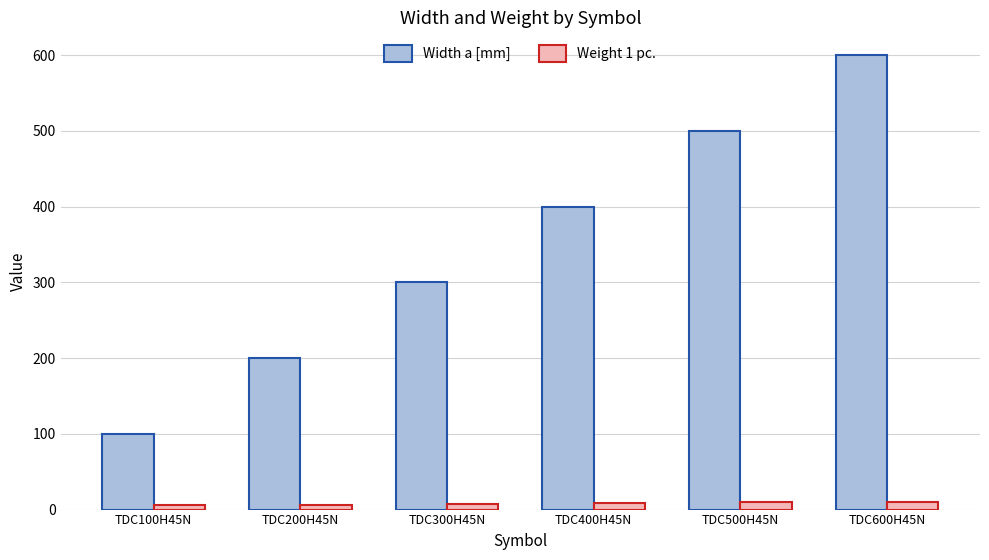

What are all the series names shown in the legend?

Width a [mm], Weight 1 pc.